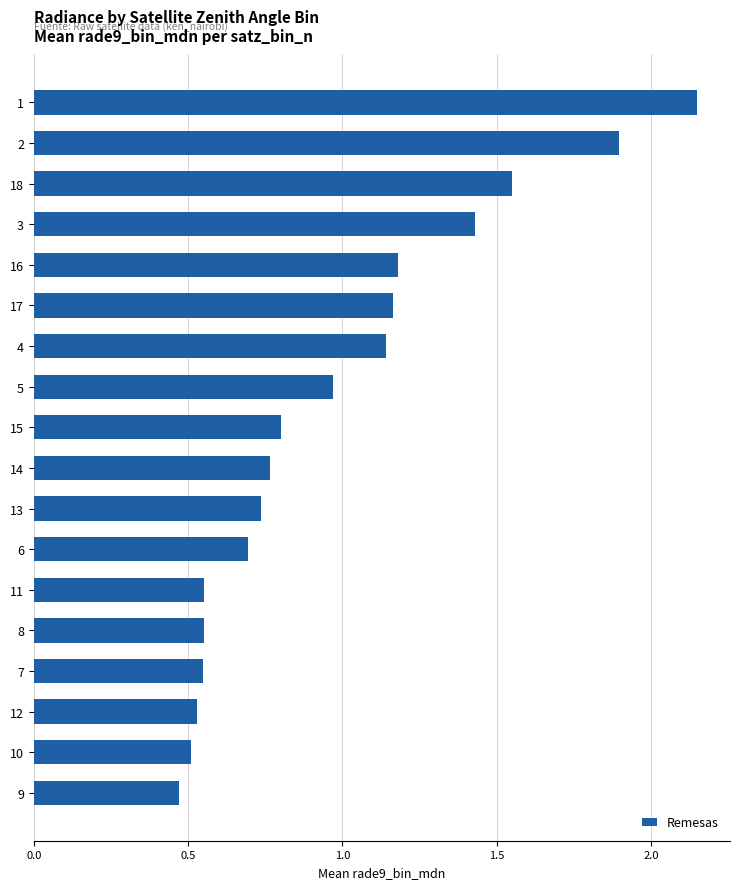

The value at 10 is 1.0. True or false?

False